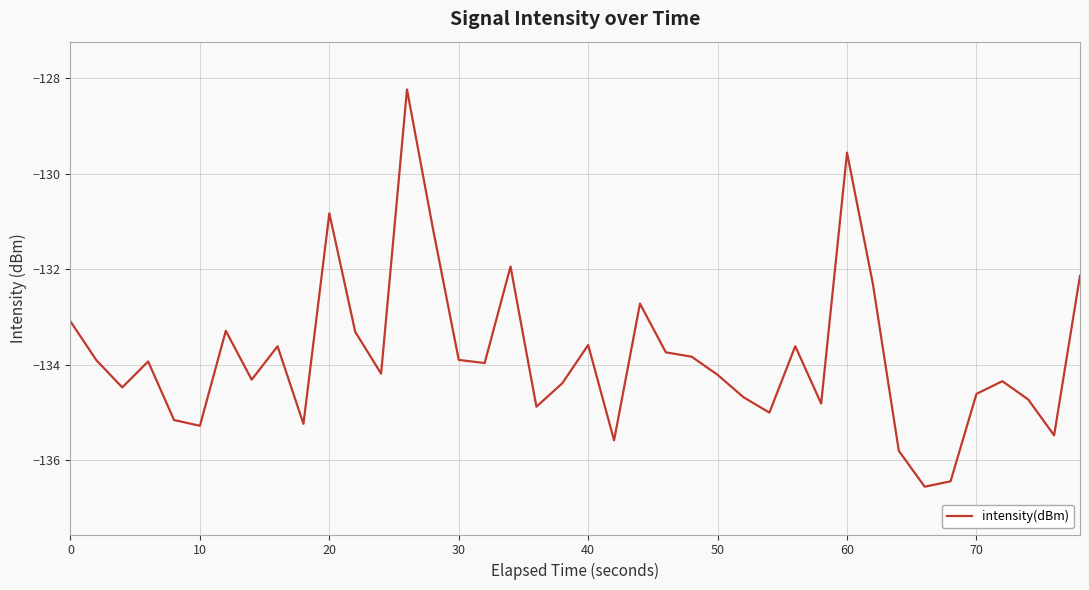

What is the greatest value displayed?

-128.2